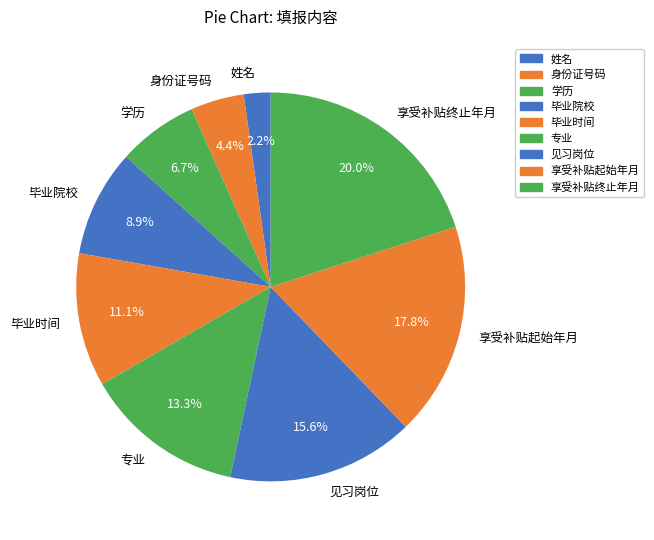

Which has a higher value, 学历 or 毕业院校?

毕业院校